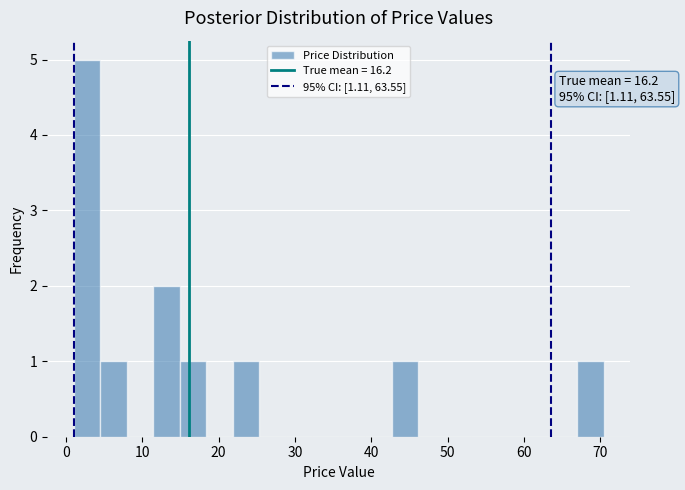

Around what value on the x-axis is the tallest bar? Give the approximate position of its centre, as read against the axis.

3